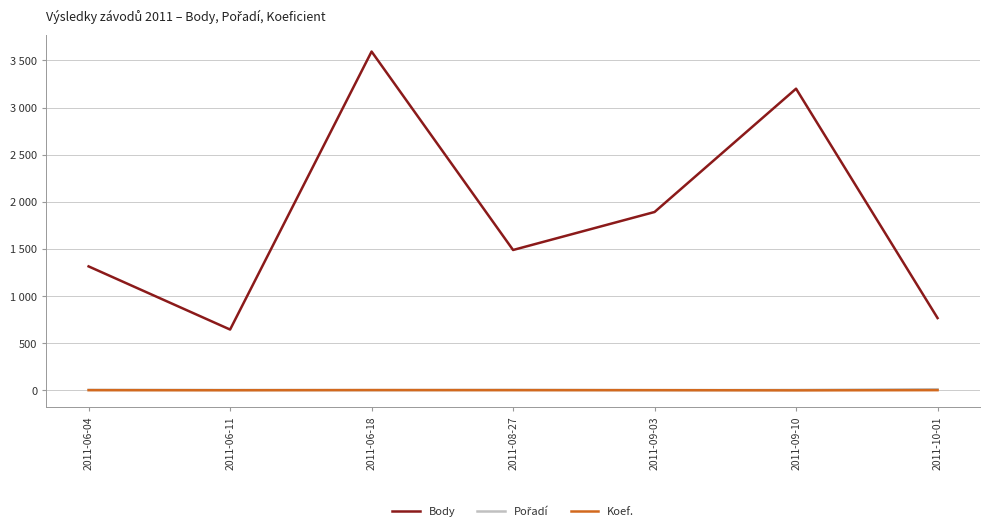

Which series has the largest range (max minus min)?

Body